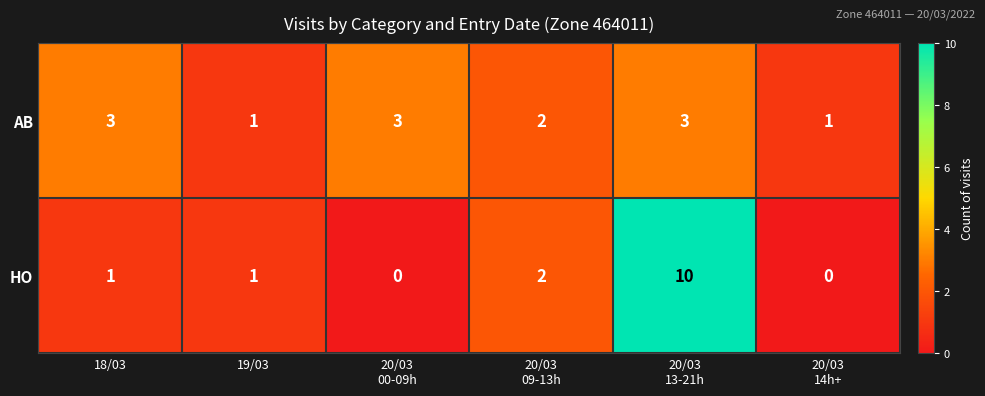

Reading right to left, transcribe all the data shown in this chart.

AB: 1	3	2	3	1	3
HO: 0	10	2	0	1	1